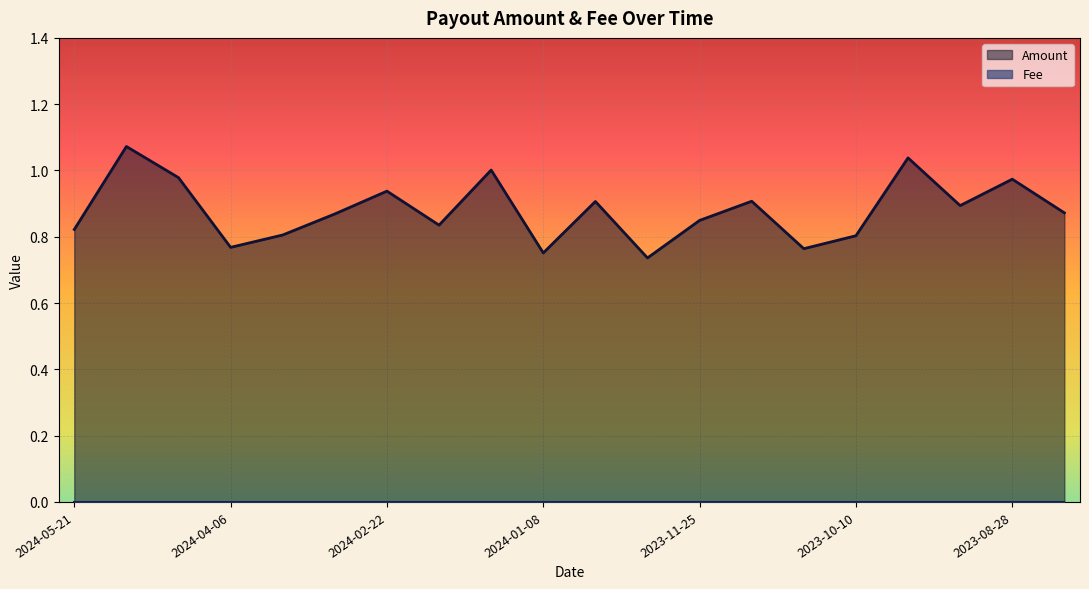

At which category does the chart reach its peak across all series?

2024-05-06